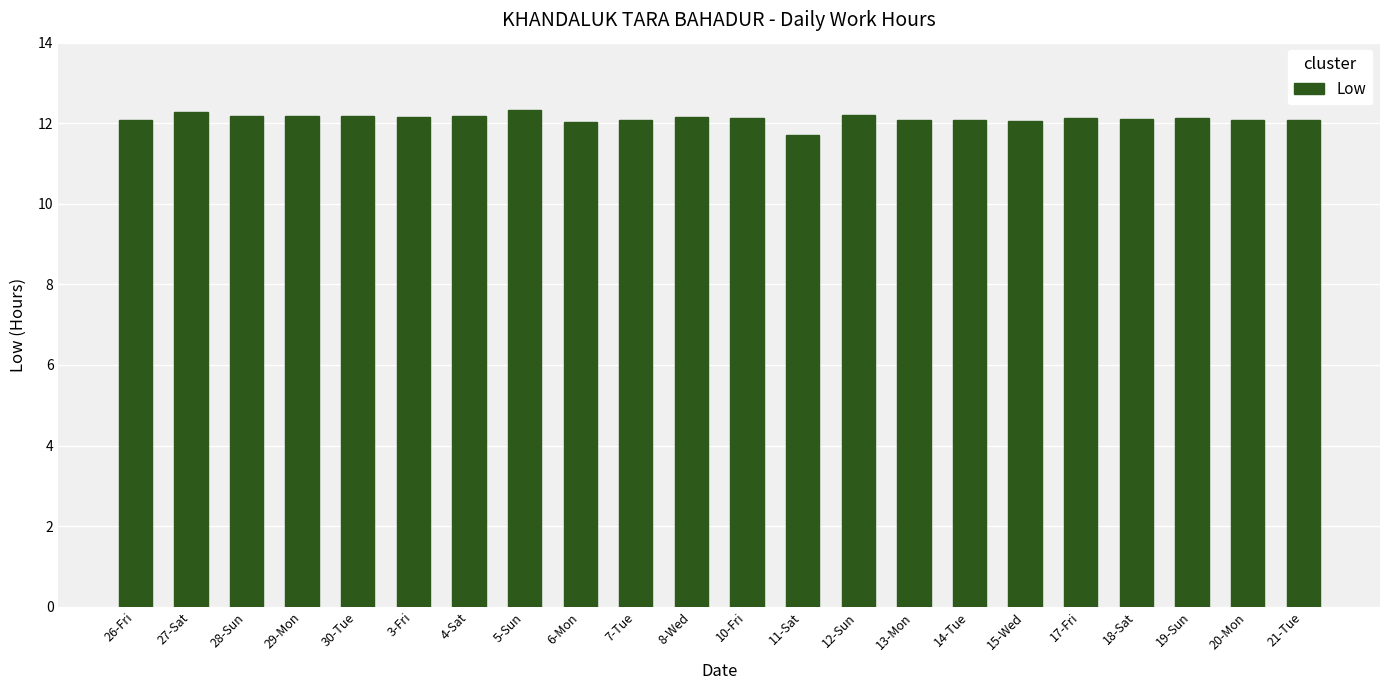

What is the label of the 2nd bar from the right?

20-Mon